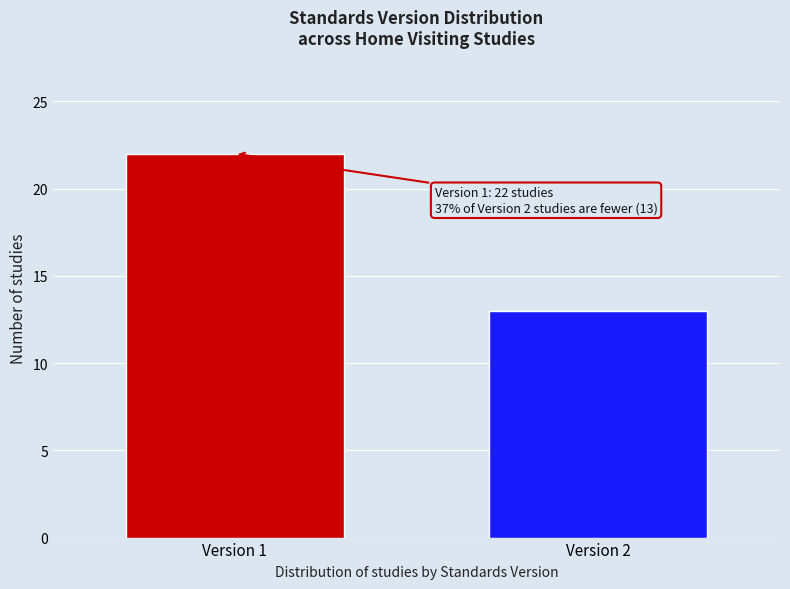

Reading left to right, extract all data points from this chart.

Version 1=22	Version 2=13